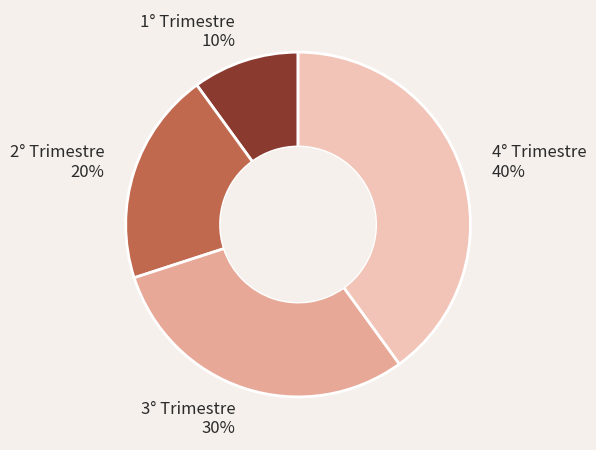

Is it true that 2° Trimestre is 14% of the pie?

False